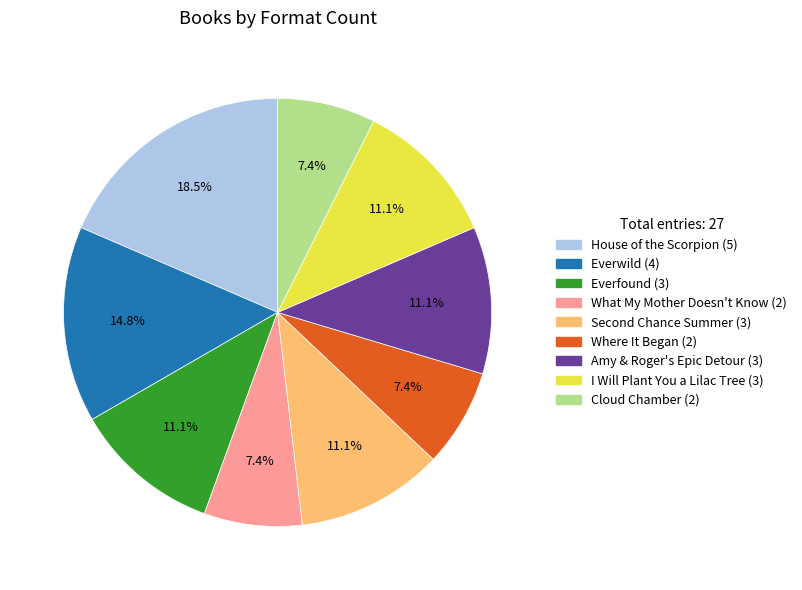

How many segments does this pie chart have?

9